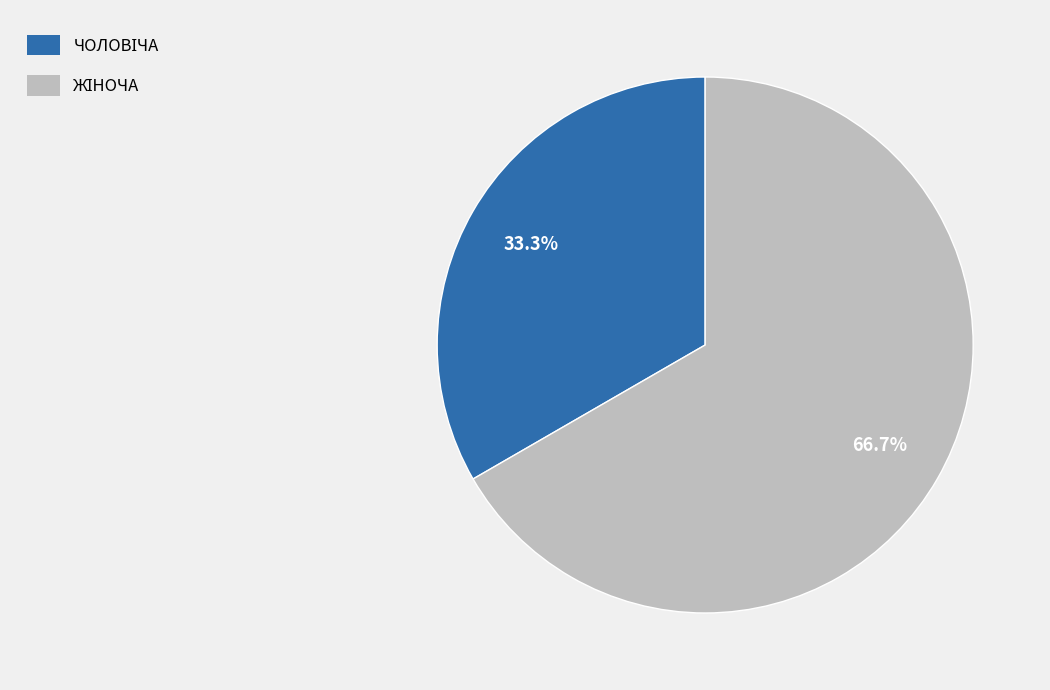

Count the number of slices in the pie.

2